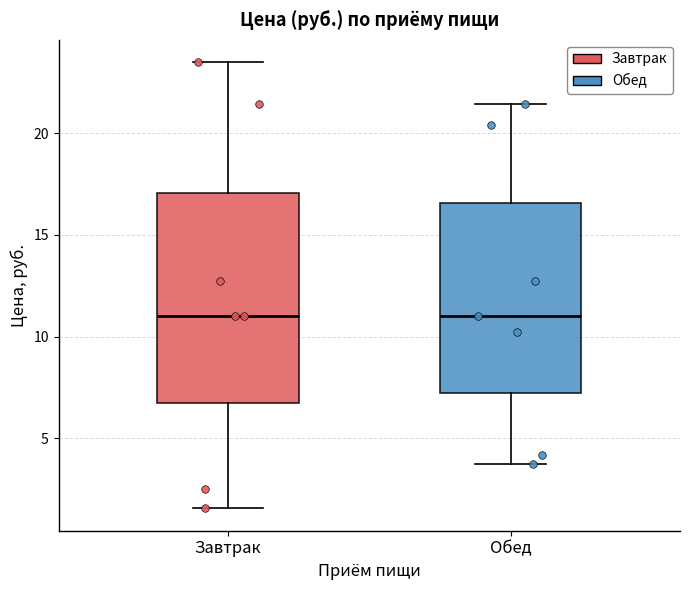

Where does the lower whisker of the box for Завтрак end on the y-axis? The values are not printed on the chart, so give them approximately, as read against the axis.

1.5